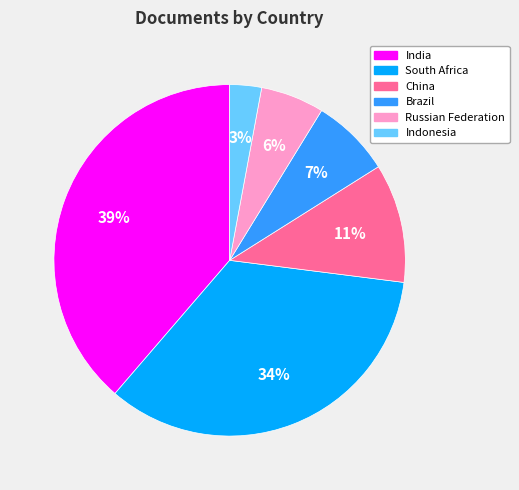

Is Indonesia the majority of the pie?

No